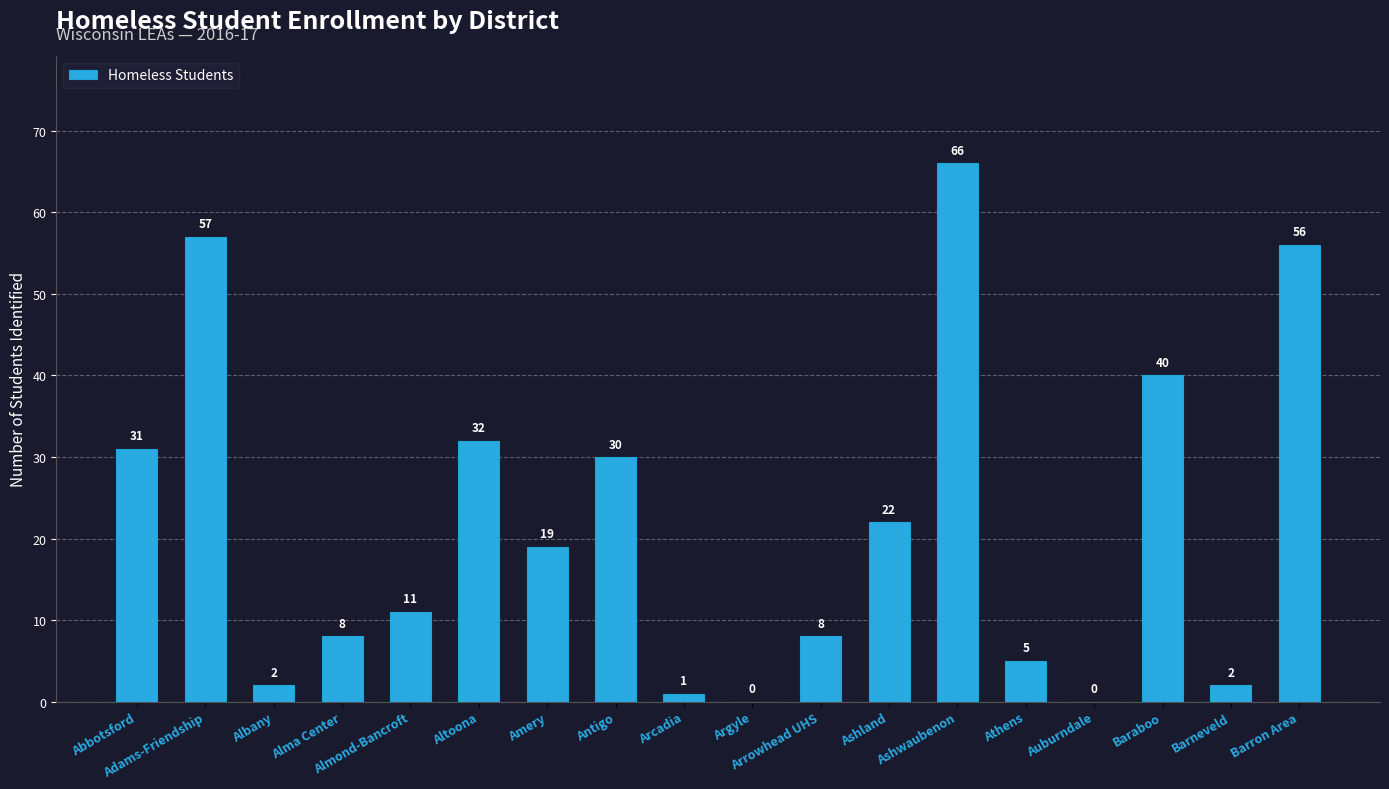

The chart shows a value of 8 at Arrowhead UHS. True or false?

True